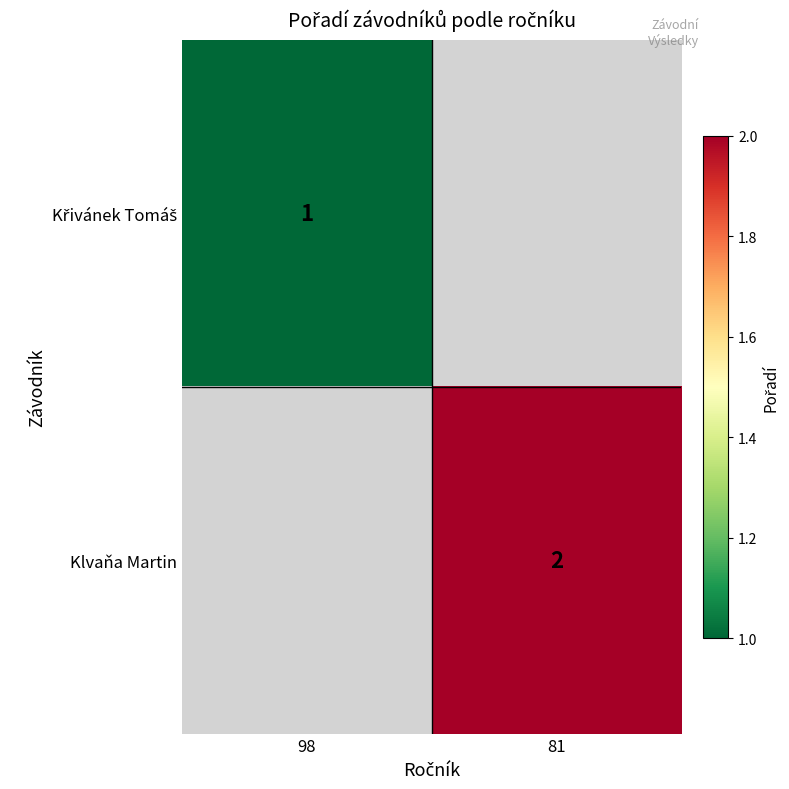

How many distinct data groups are displayed?

2